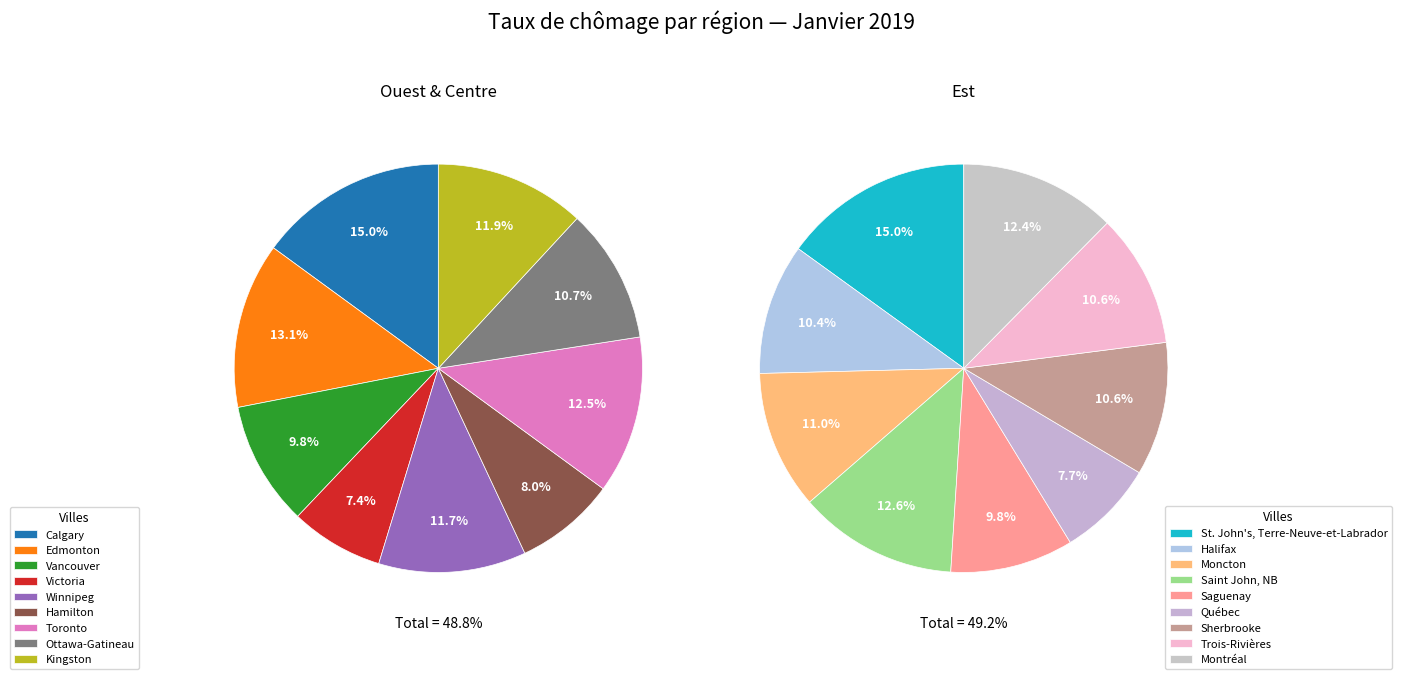

True or false: Edmonton accounts for 14% of the total.

False